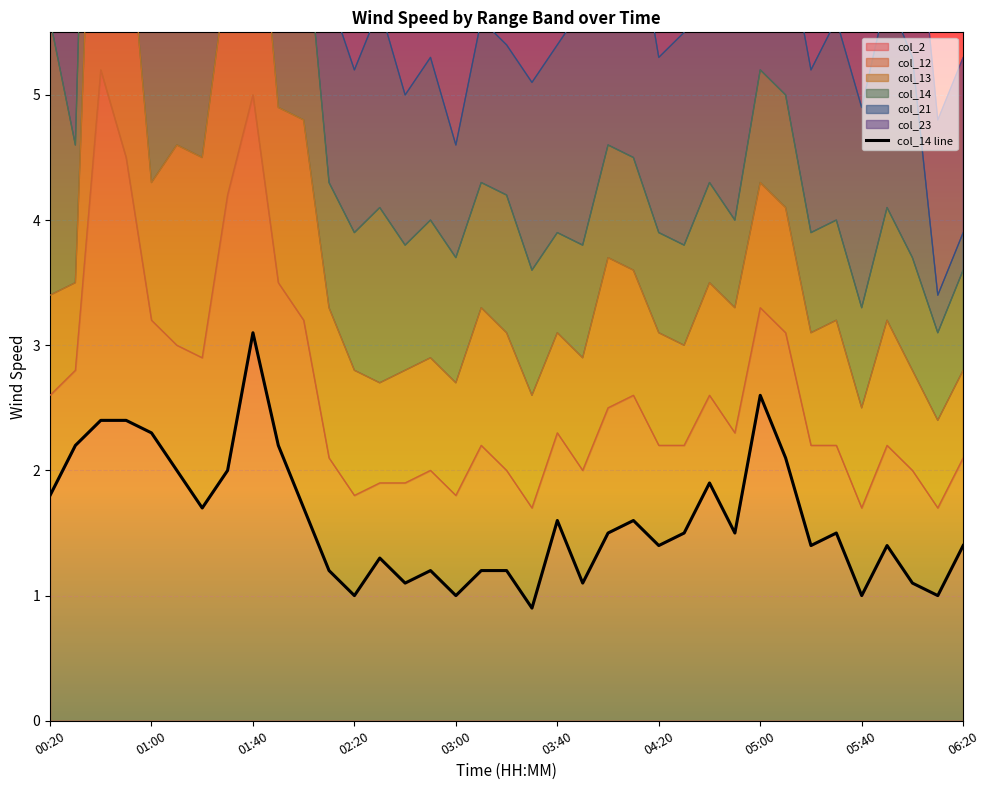

What is the highest value of the col_2 series?

3.1